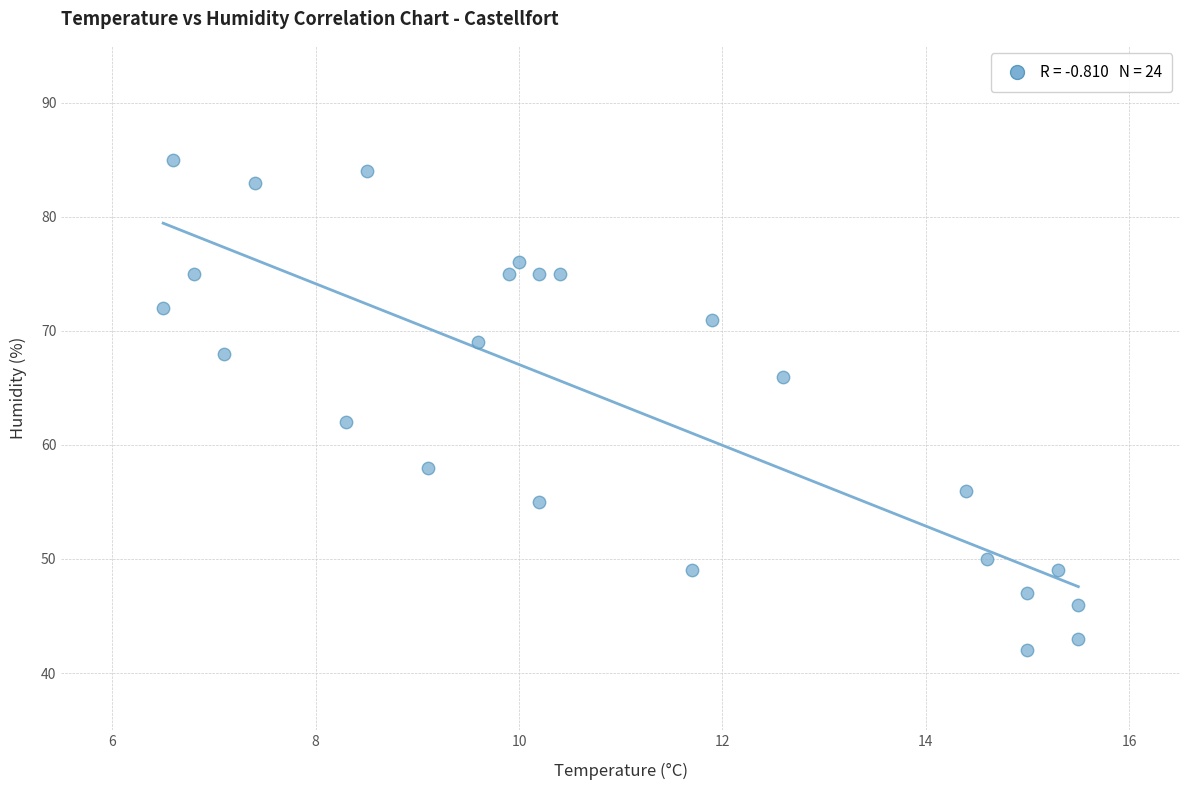

What is the range of Y values (max minus min)?

43